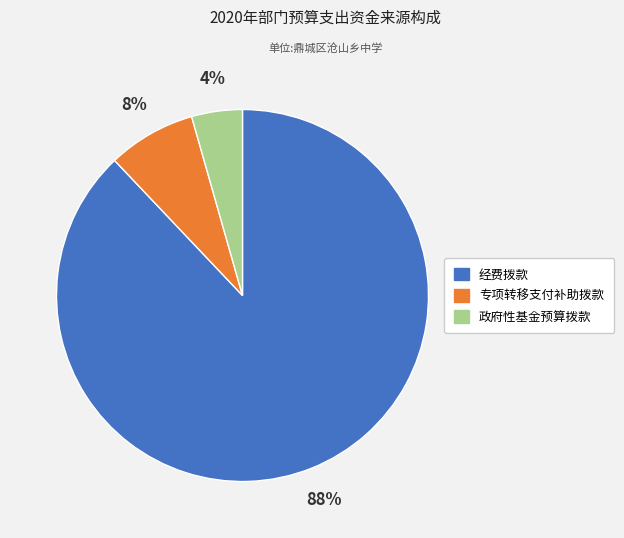

Which has a higher value, 经费拨款 or 政府性基金预算拨款?

经费拨款